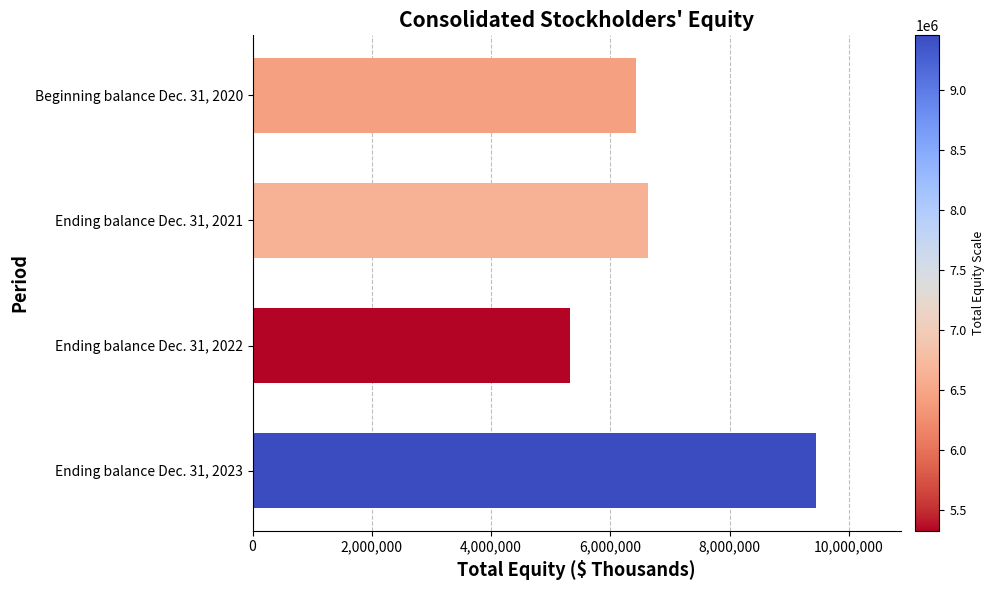

The value at Ending balance Dec. 31, 2021 is 6624281. True or false?

True